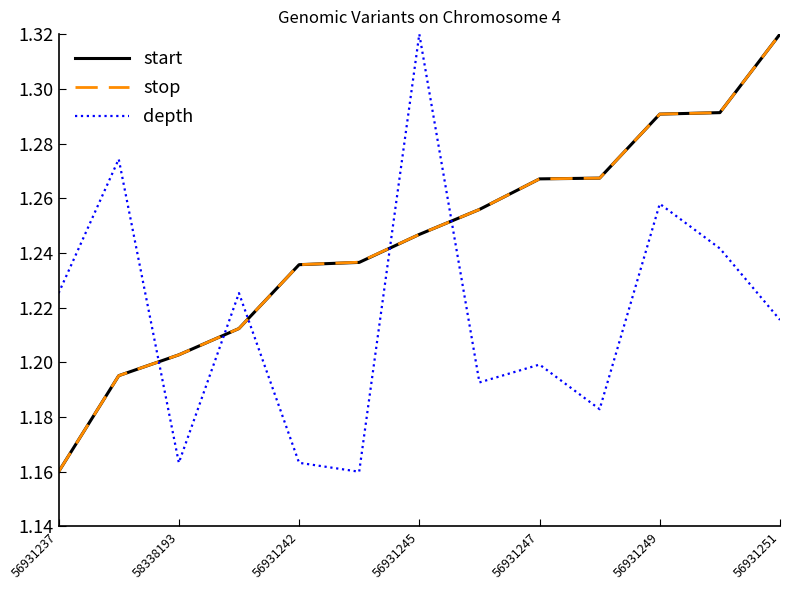

True or false: stop and depth cross at least once.

True